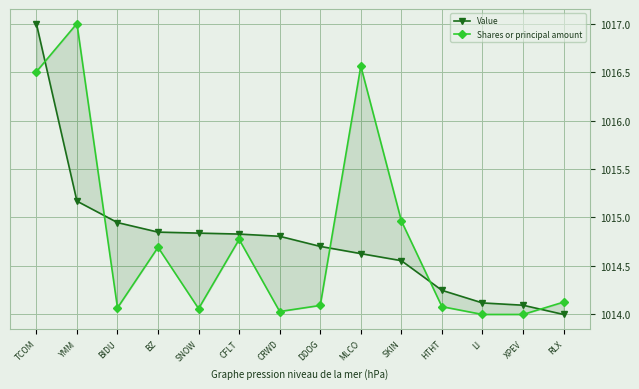

What is the maximum value shown in the chart?

1017.0